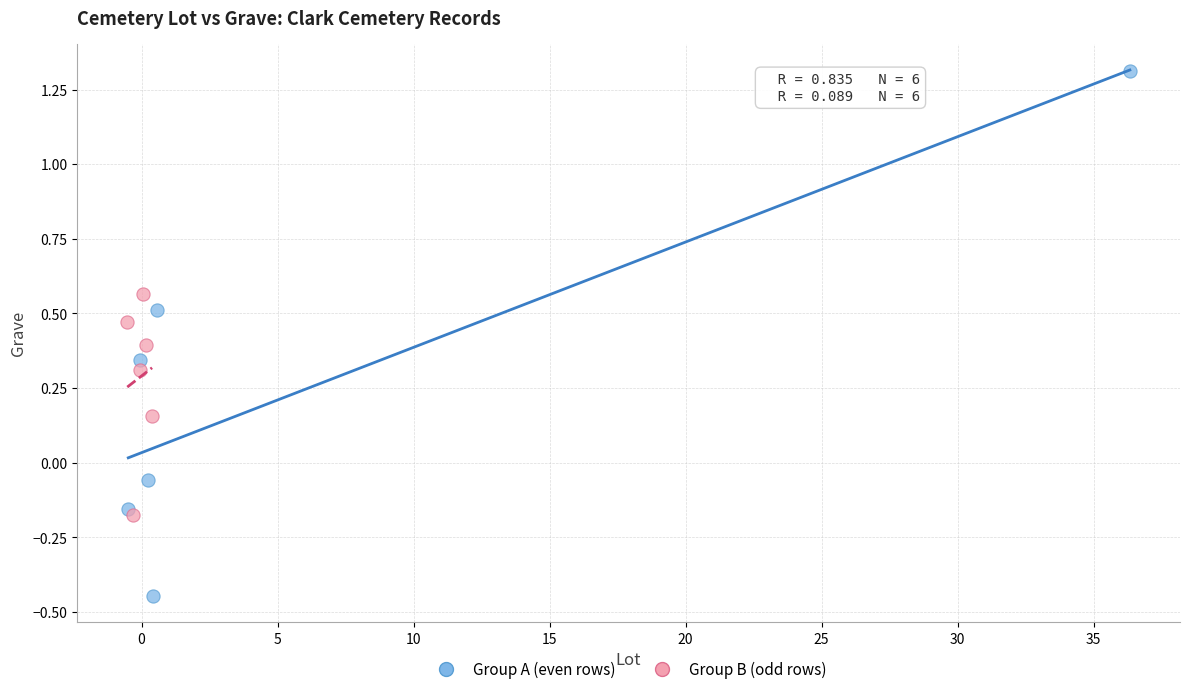

Which series reaches the maximum Y coordinate?

Group A (even rows)